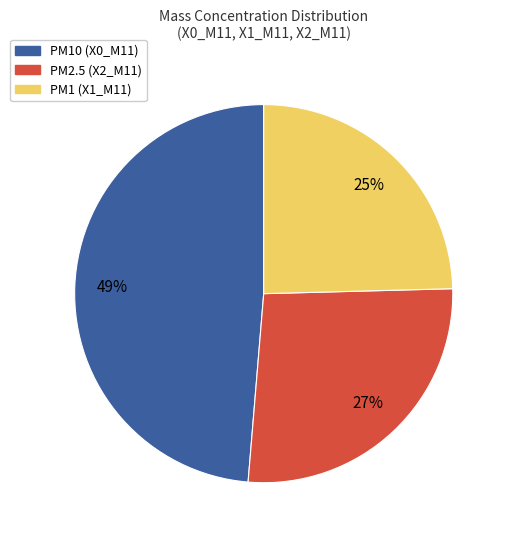

To the nearest percent, what portion does PM2.5 (X2_M11) represent?

27%